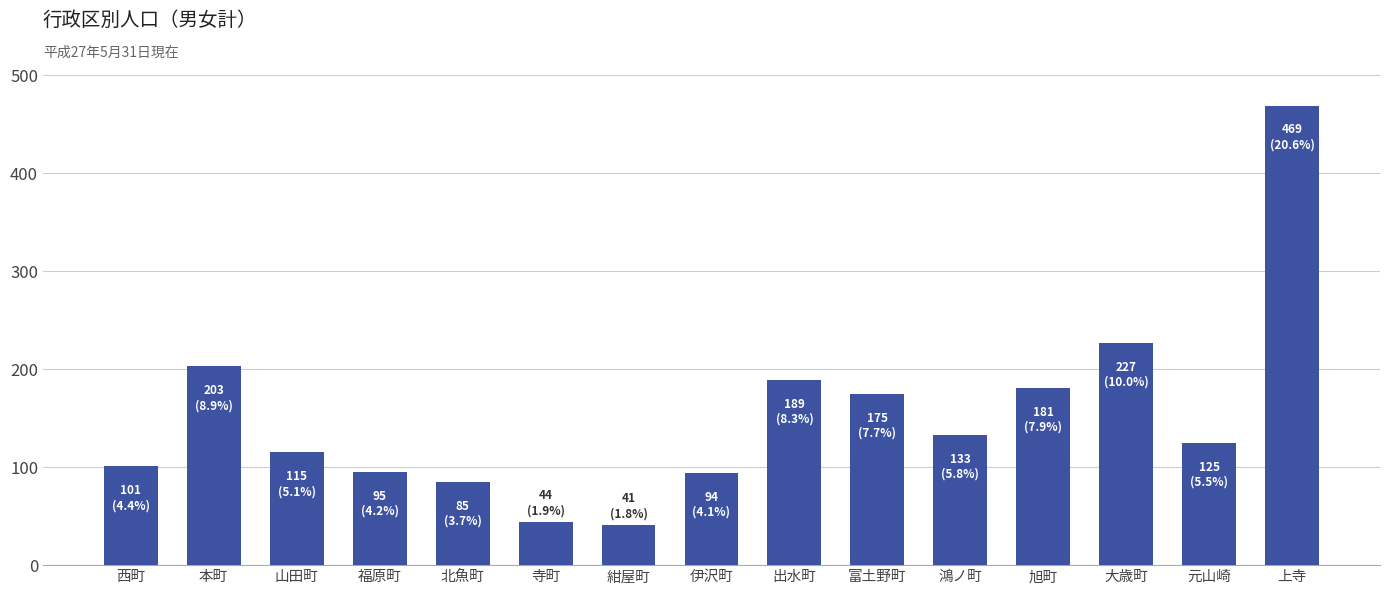

At which label does the data first exceed 125?

本町